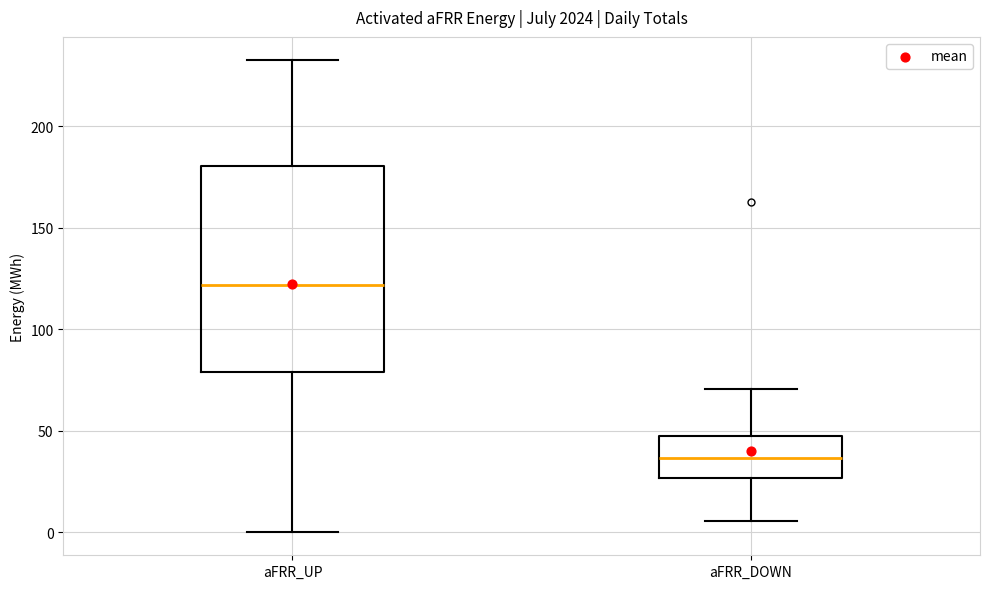

Where is the lower edge of the box for aFRR_DOWN on the y-axis? The values are not printed on the chart, so give them approximately, as read against the axis.

25